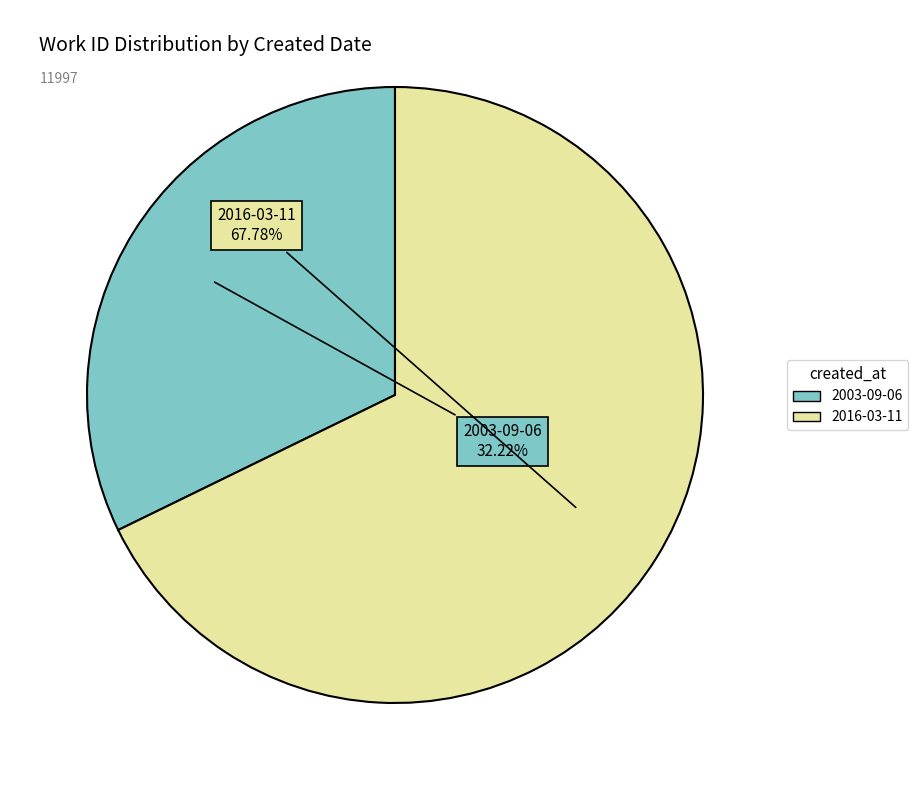

Rank the categories by value from lowest to highest.

2003-09-06, 2016-03-11